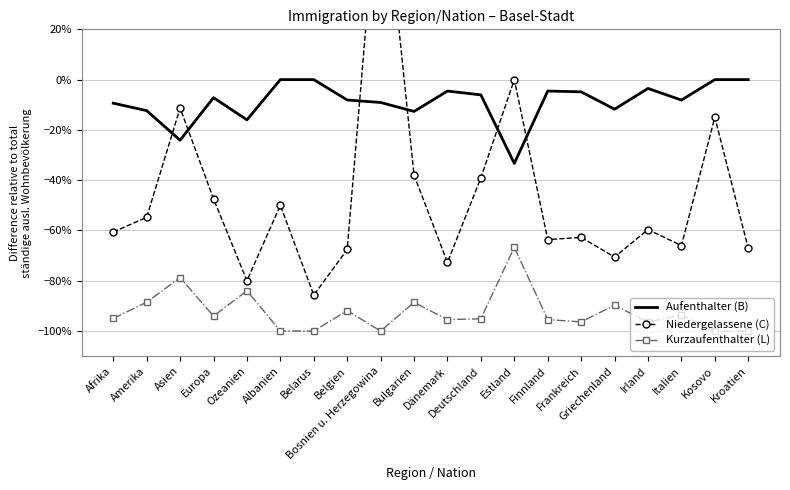

Reading left to right, transcribe all the data shown in this chart.

Aufenthalter (B): -0.1	-0.1	-0.2	-0.1	-0.2	0.0	0.0	-0.1	-0.1	-0.1	-0.0	-0.1	-0.3	-0.0	-0.0	-0.1	-0.0	-0.1	0.0	0.0
Niedergelassene (C): -0.6	-0.5	-0.1	-0.5	-0.8	-0.5	-0.9	-0.7	0.9	-0.4	-0.7	-0.4	0.0	-0.6	-0.6	-0.7	-0.6	-0.7	-0.1	-0.7
Kurzaufenthalter (L): -0.9	-0.9	-0.8	-0.9	-0.8	-1.0	-1.0	-0.9	-1.0	-0.9	-1.0	-1.0	-0.7	-1.0	-1.0	-0.9	-1.0	-0.9	-1.0	-1.0